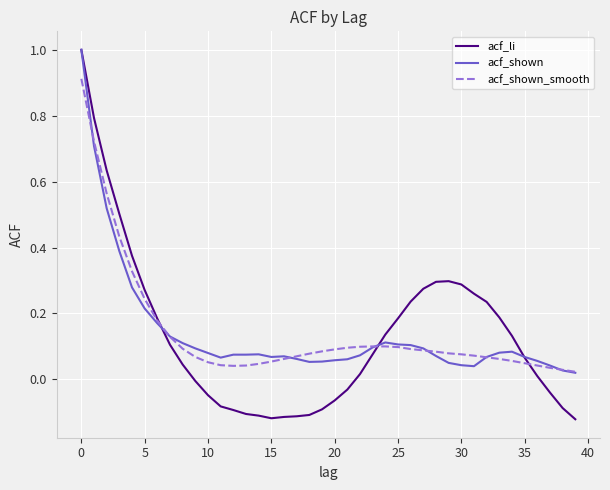

Which series has the widest spread of values?

acf_li